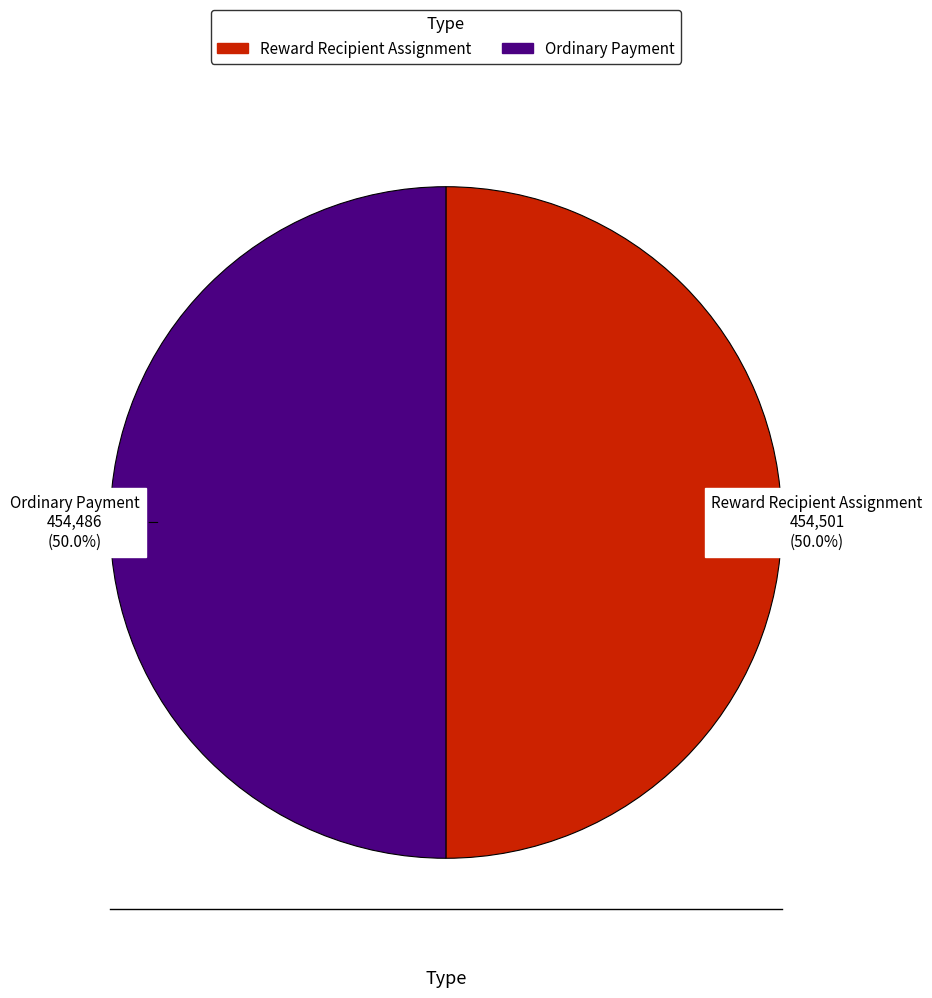

Do Reward Recipient Assignment and Ordinary Payment together represent more than half of the pie?

Yes